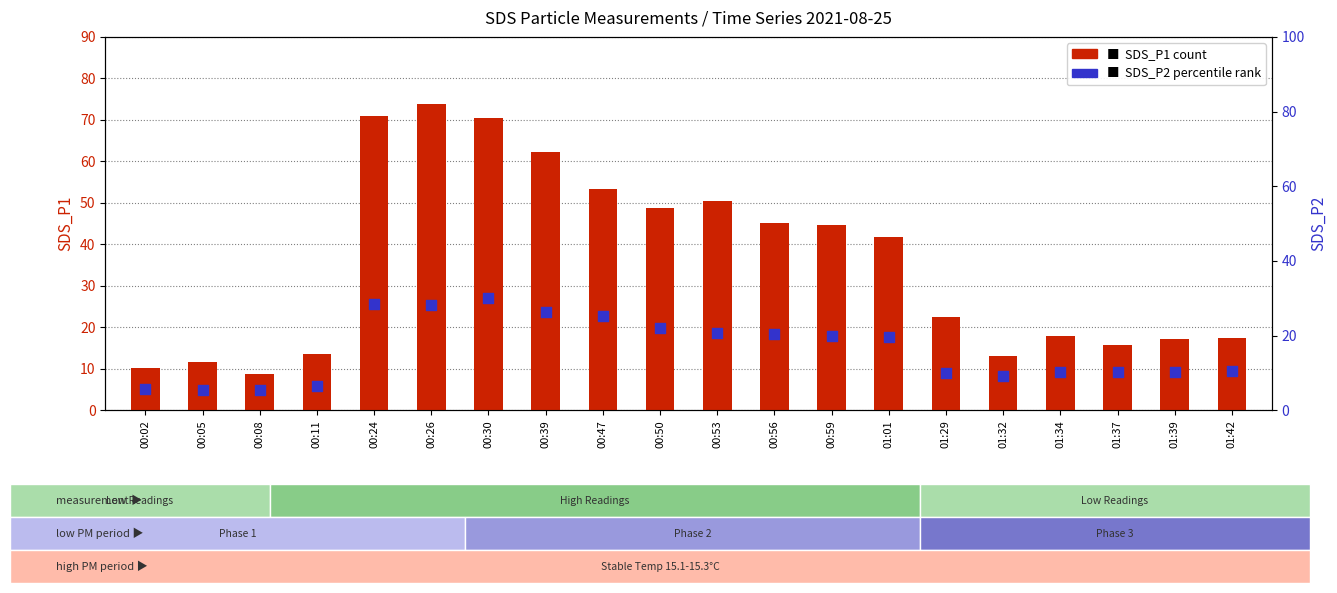

Which series has the largest total across all categories?

SDS_P1 (count)